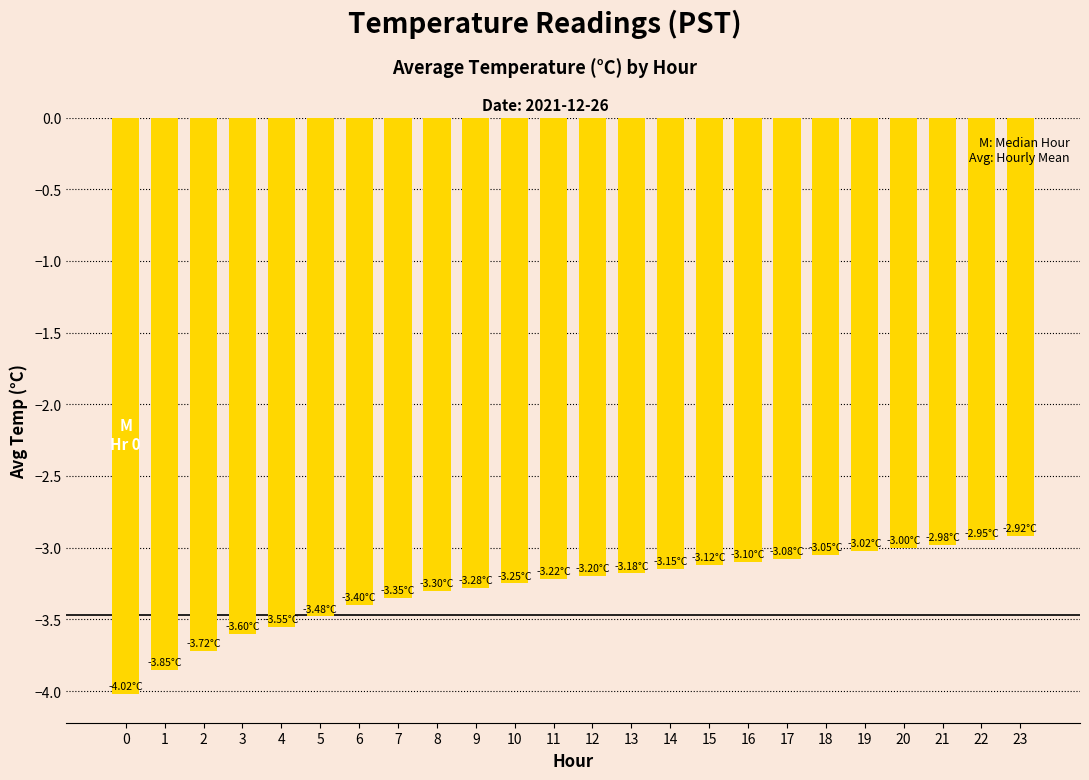

Is it true that the value at 4 is -3.5?

True